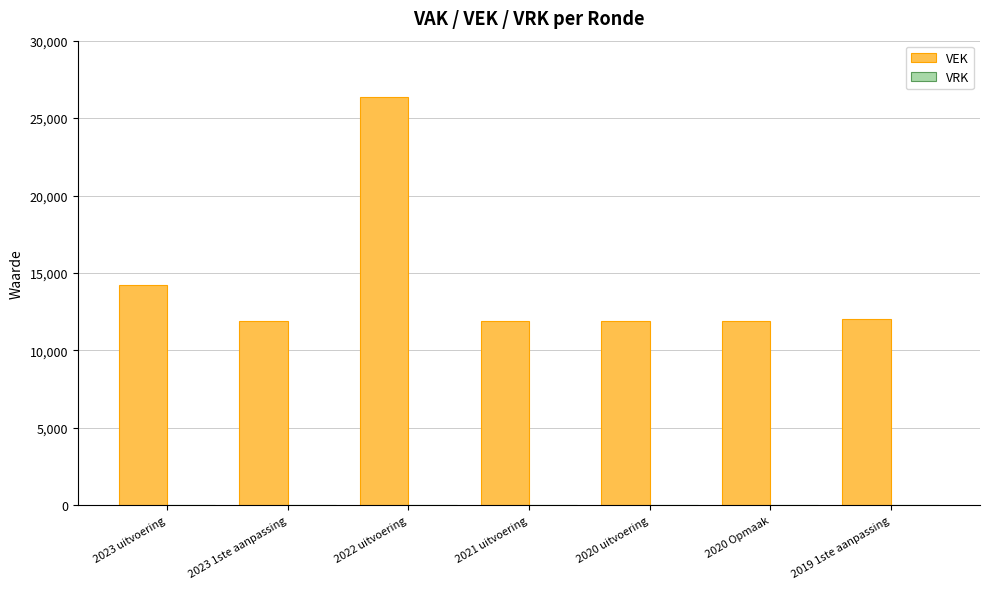

What is the smallest value displayed?

11923